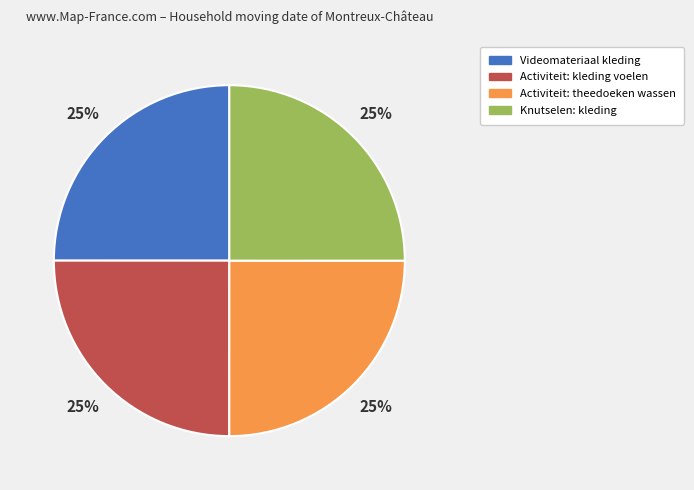

The Activiteit: theedoeken wassen slice represents 14% of the pie. True or false?

False